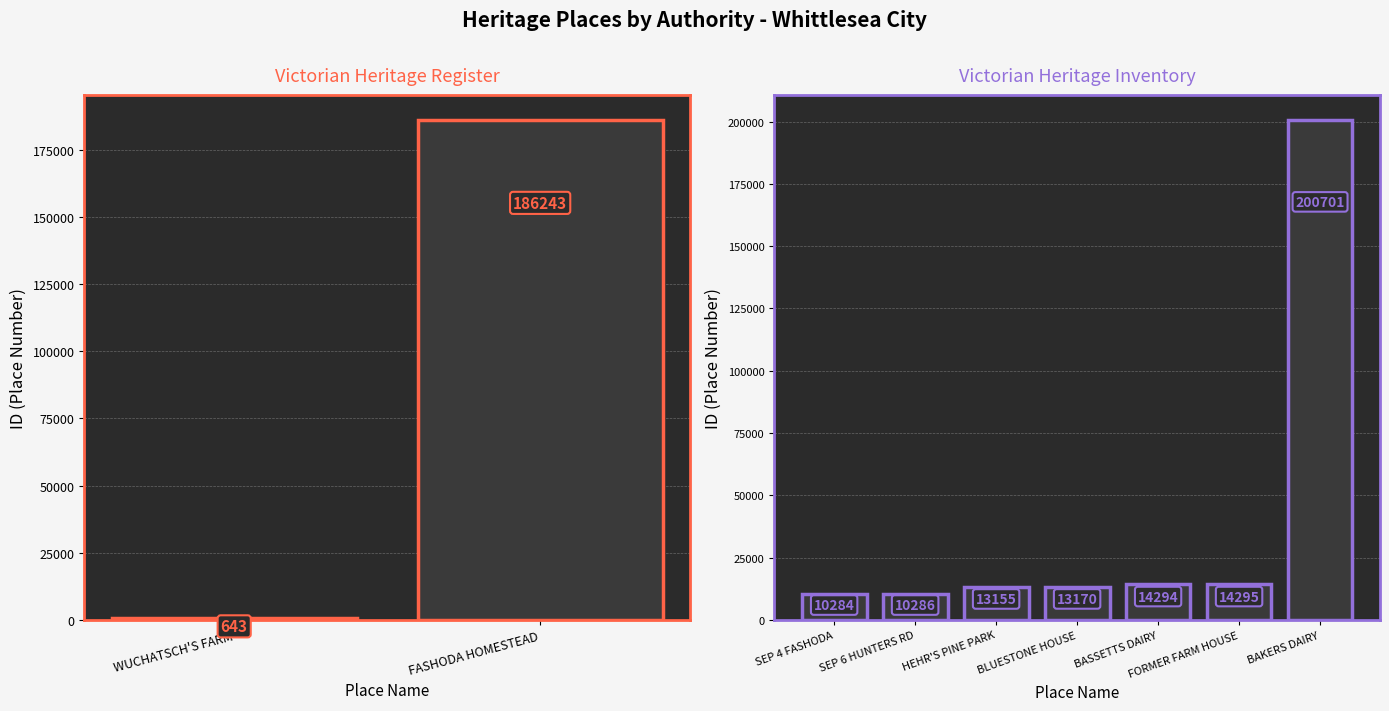

What is the average value?

39455